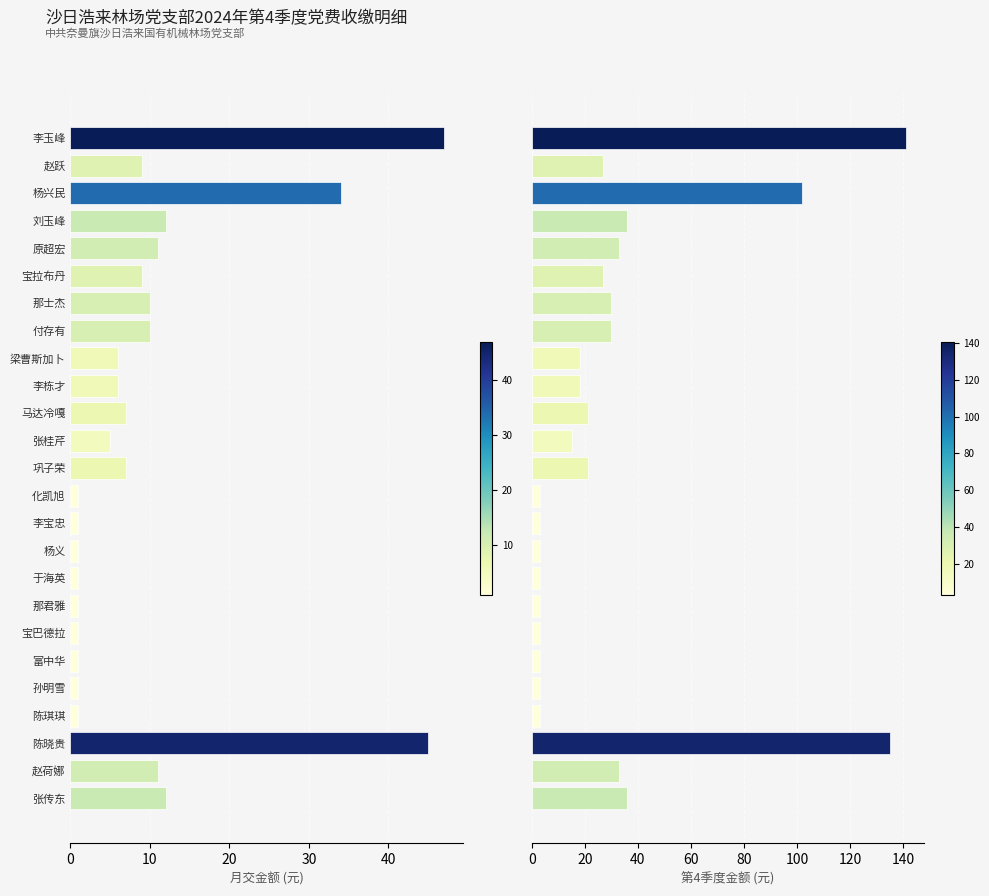

Does the chart contain any negative values?

No